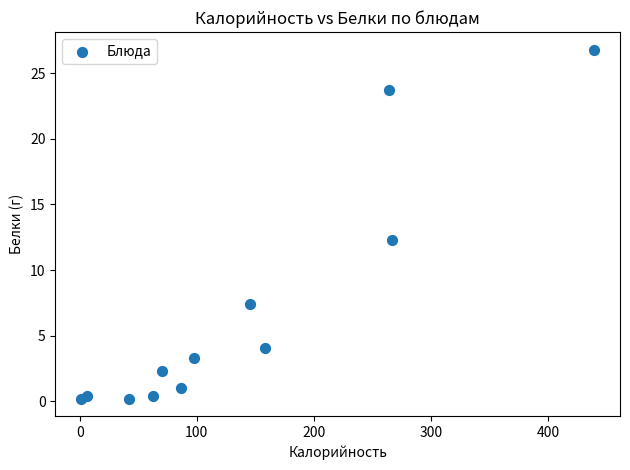

What Y value in the scatter plot is closest to 13?

12.3